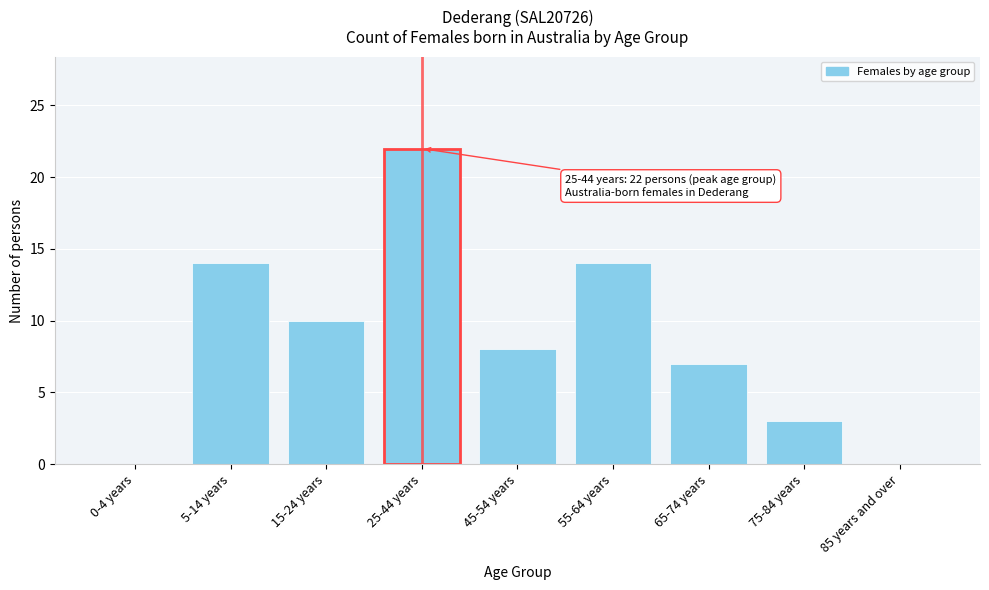

Reading left to right, list all the values displayed in this chart.

0-4 years=0	5-14 years=14	15-24 years=10	25-44 years=22	45-54 years=8	55-64 years=14	65-74 years=7	75-84 years=3	85 years and over=0